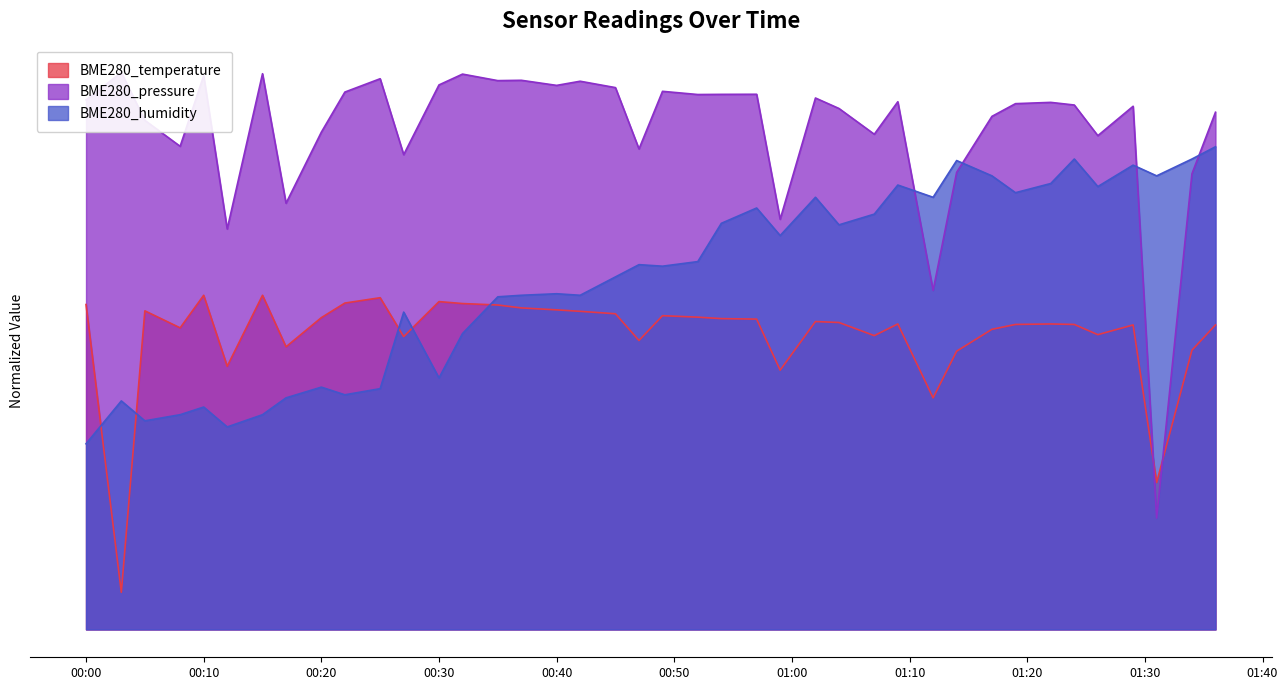

Which series changed the most between 2023/03/22 00:15 and 2023/03/22 00:22?

BME280_humidity